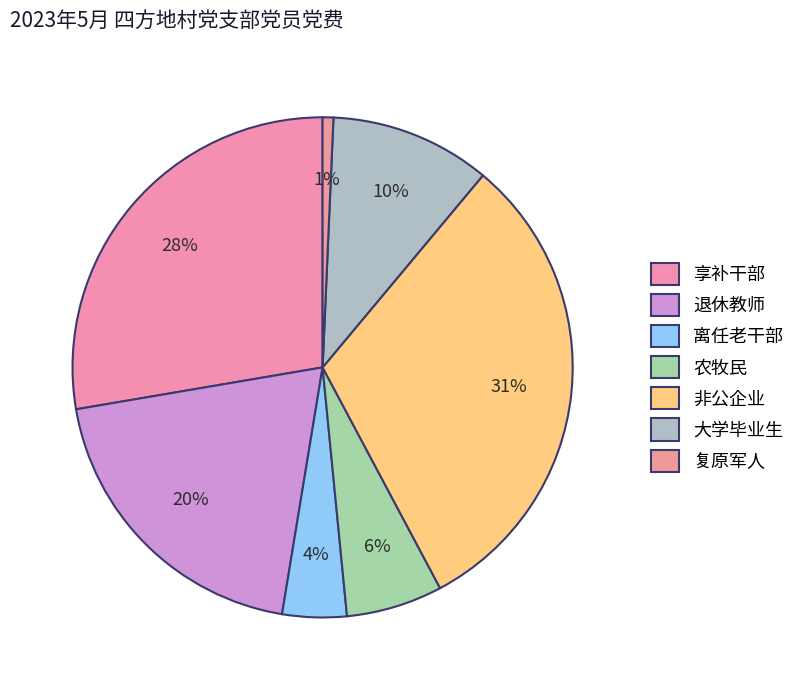

How many slices are in this pie chart?

7